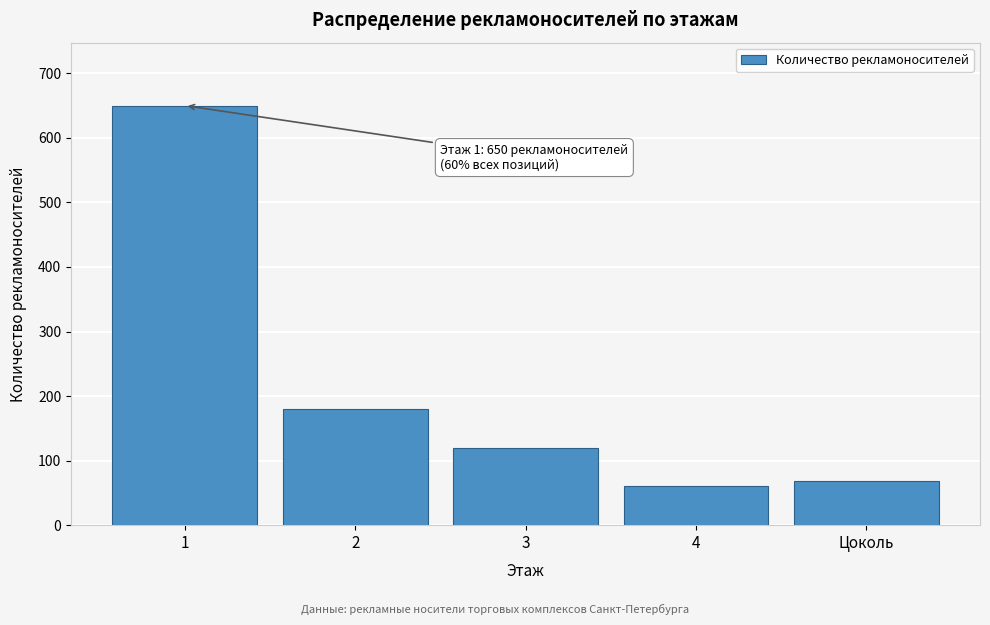

Reading right to left, transcribe all the data shown in this chart.

69	60	120	180	650